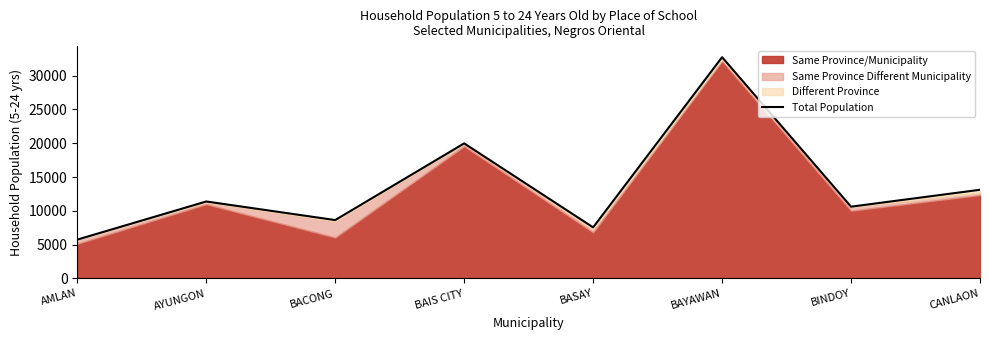

How many values are below 11387?

4